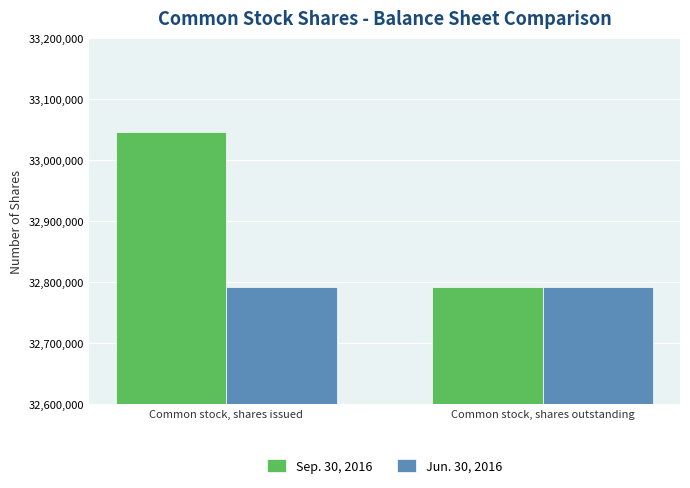

Rank the series at Common stock, shares issued from highest to lowest value.

Sep. 30, 2016, Jun. 30, 2016